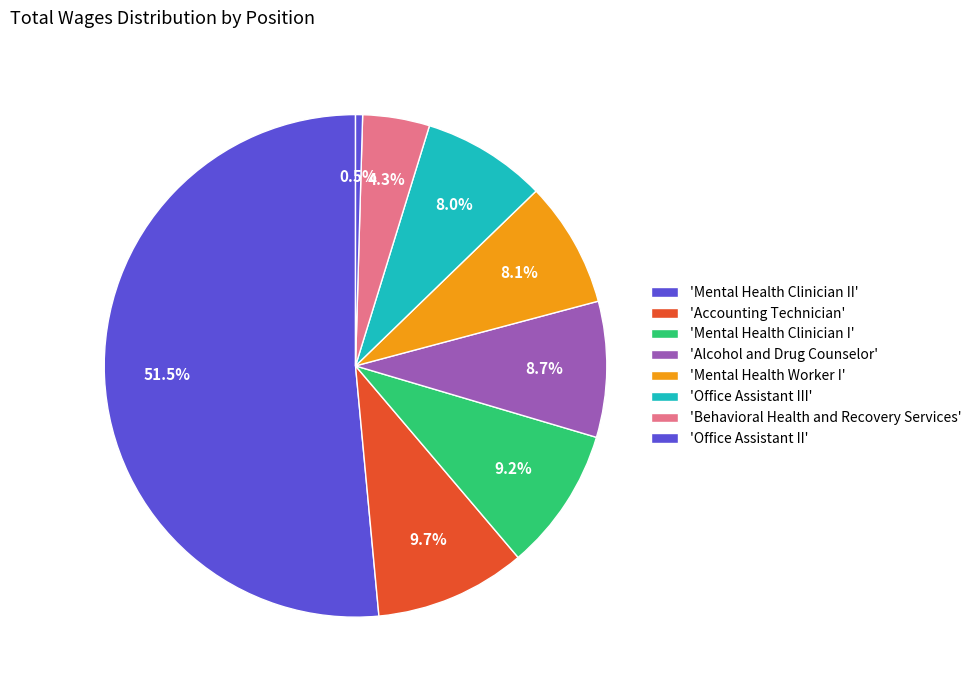

Count the number of slices in the pie.

8